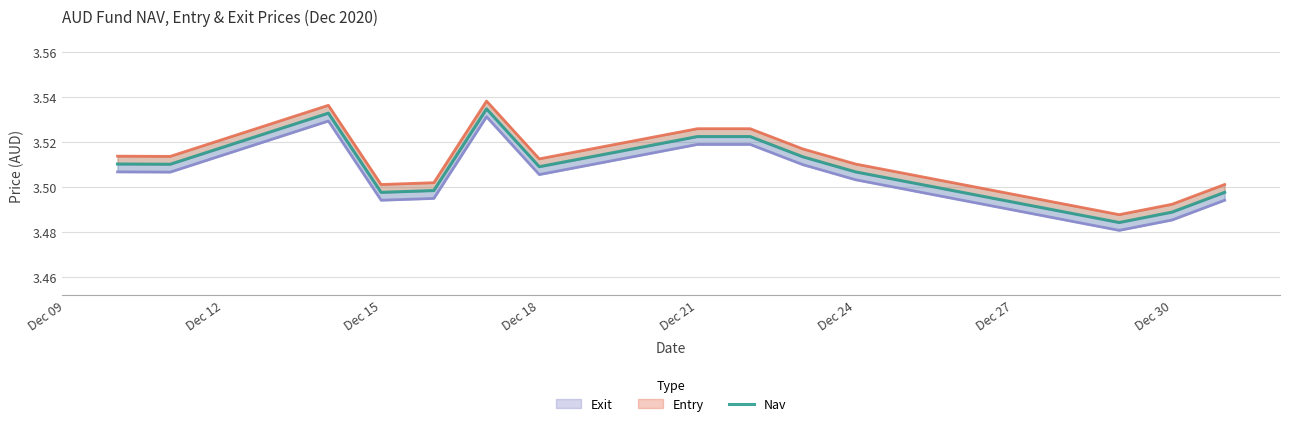

What is the maximum value for Exit?

3.5